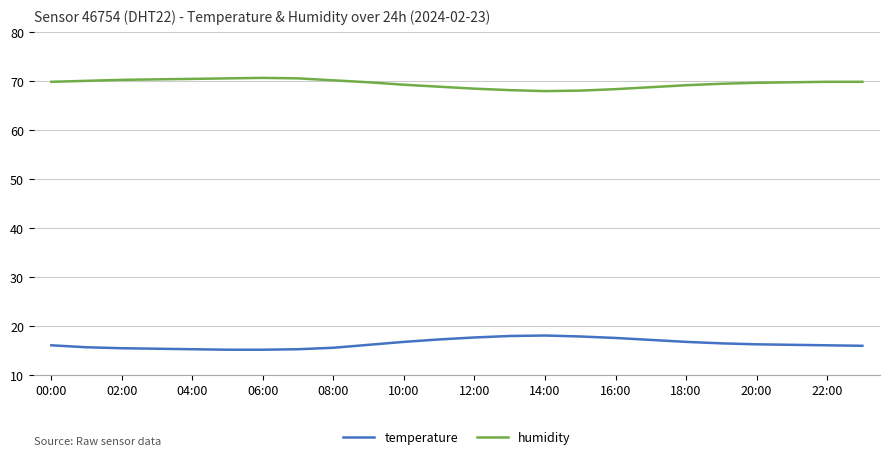

Which series has the largest total across all categories?

humidity